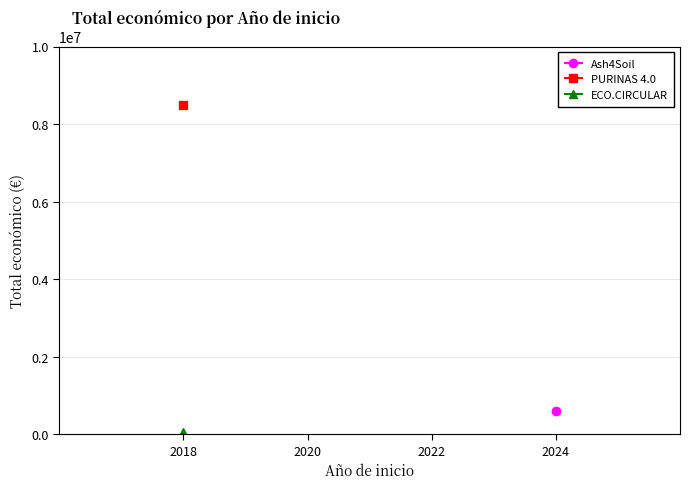

Is it true that the value at 2018 is 19735?

False